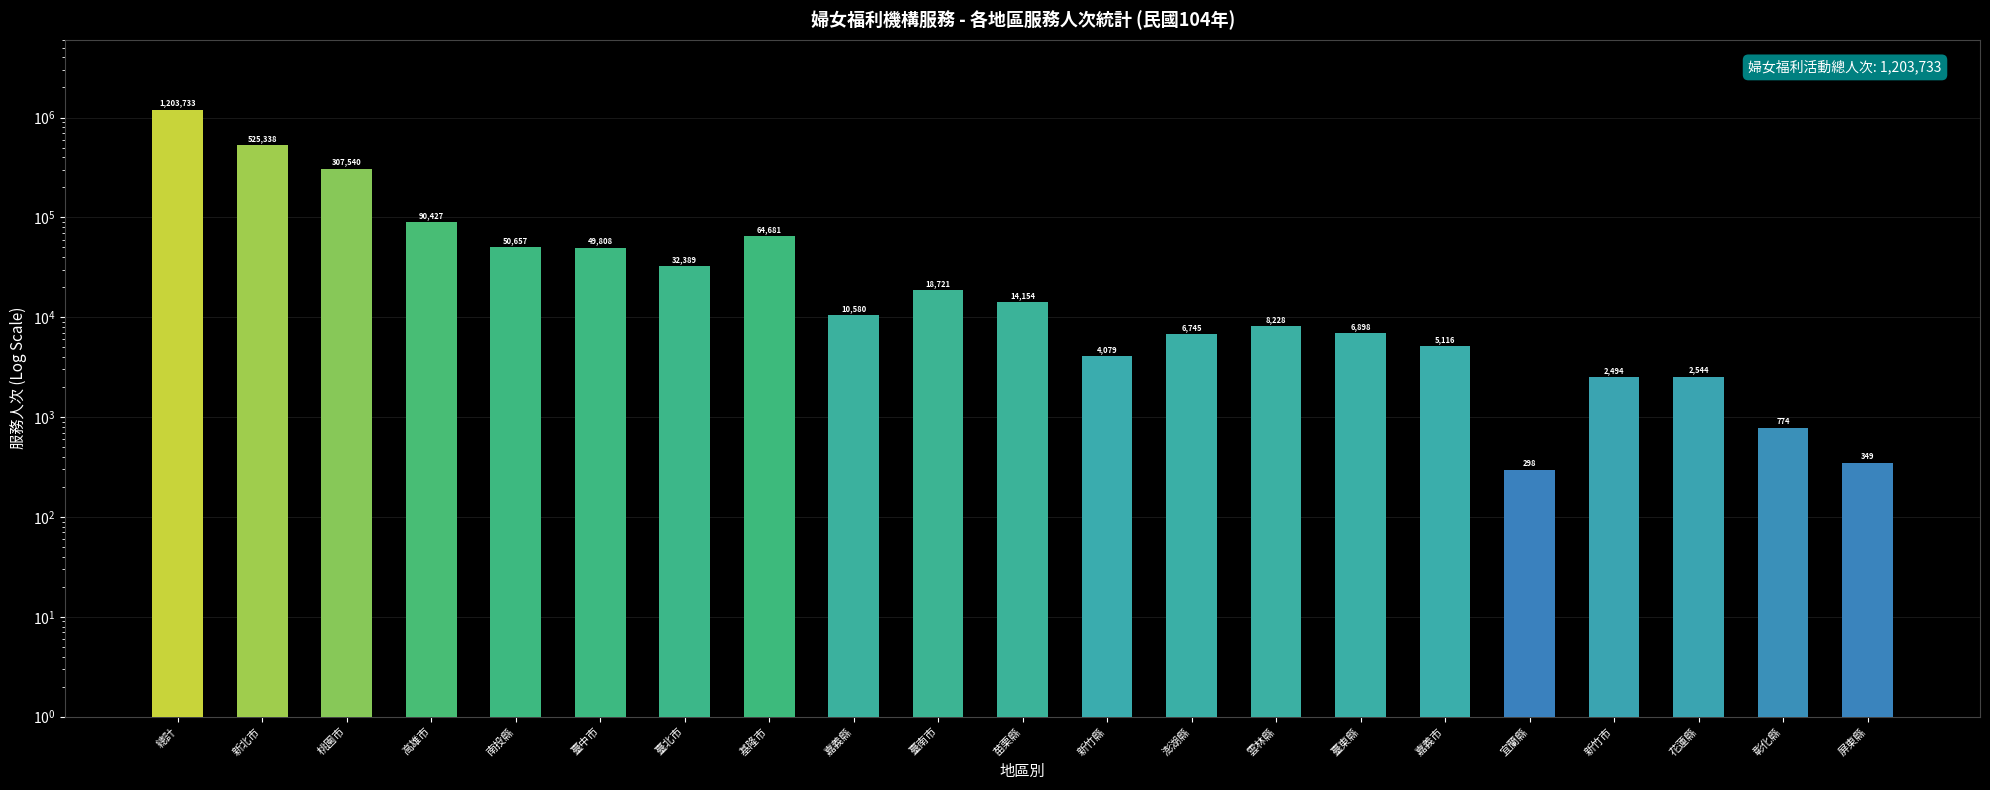

What is the change in value from 新北市 to 臺中市?

-475530